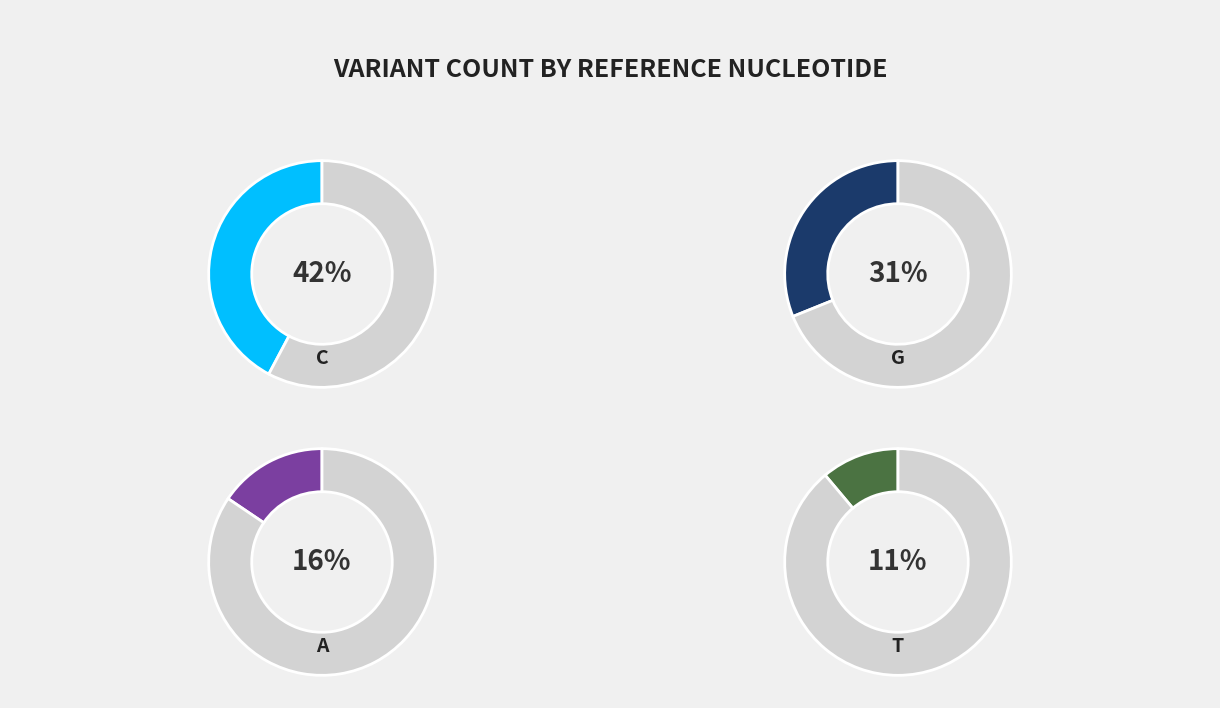

To the nearest percent, what portion does C represent?

42%